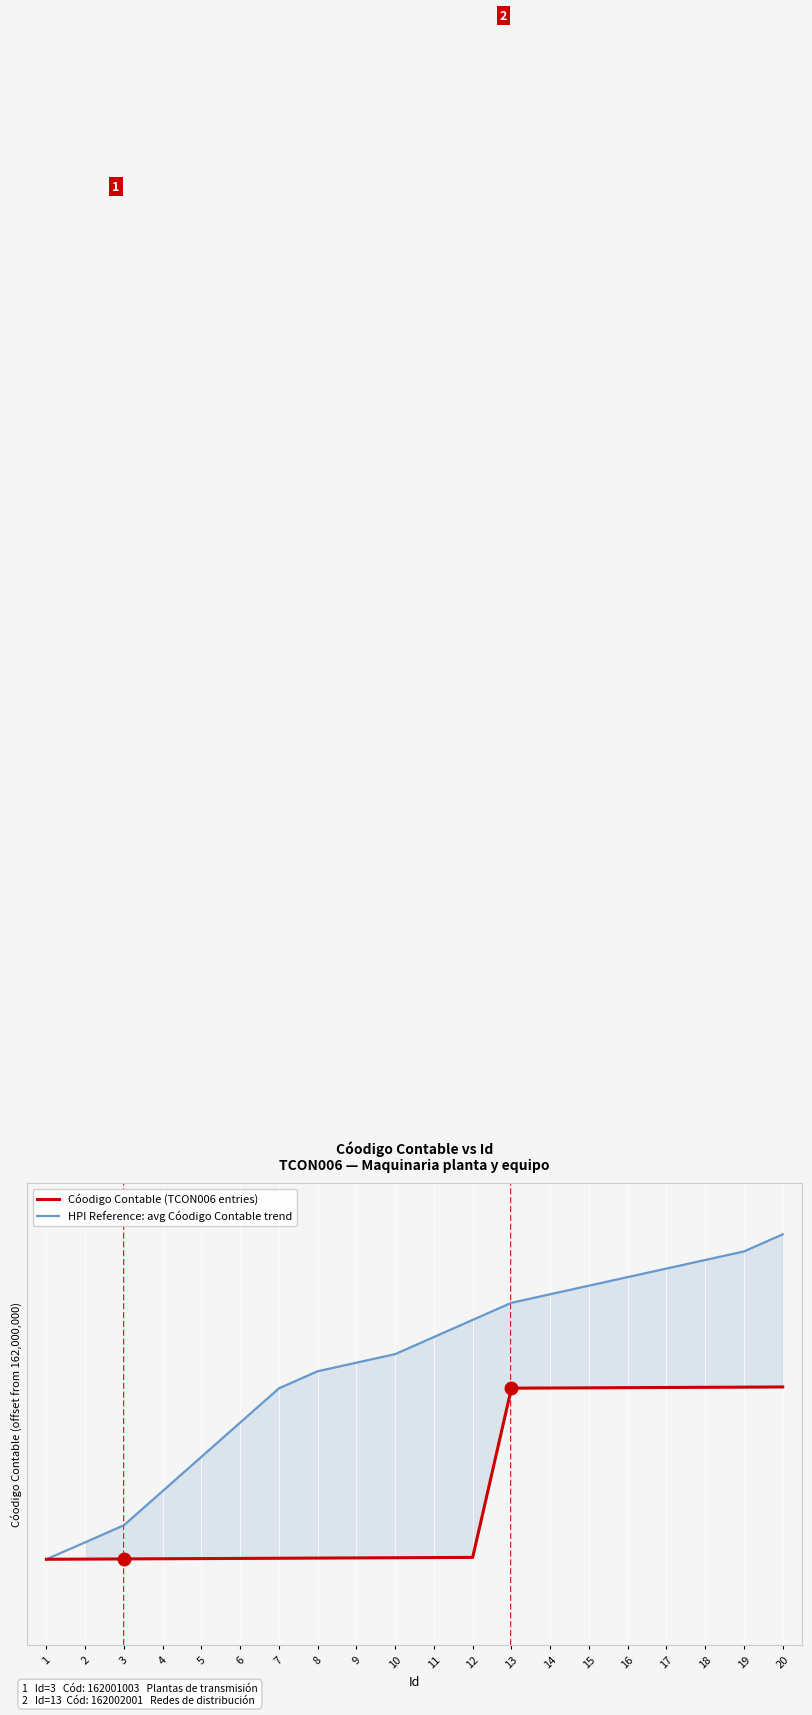

At which label does HPI Reference: avg Cóodigo Contable trend reach its minimum?

1